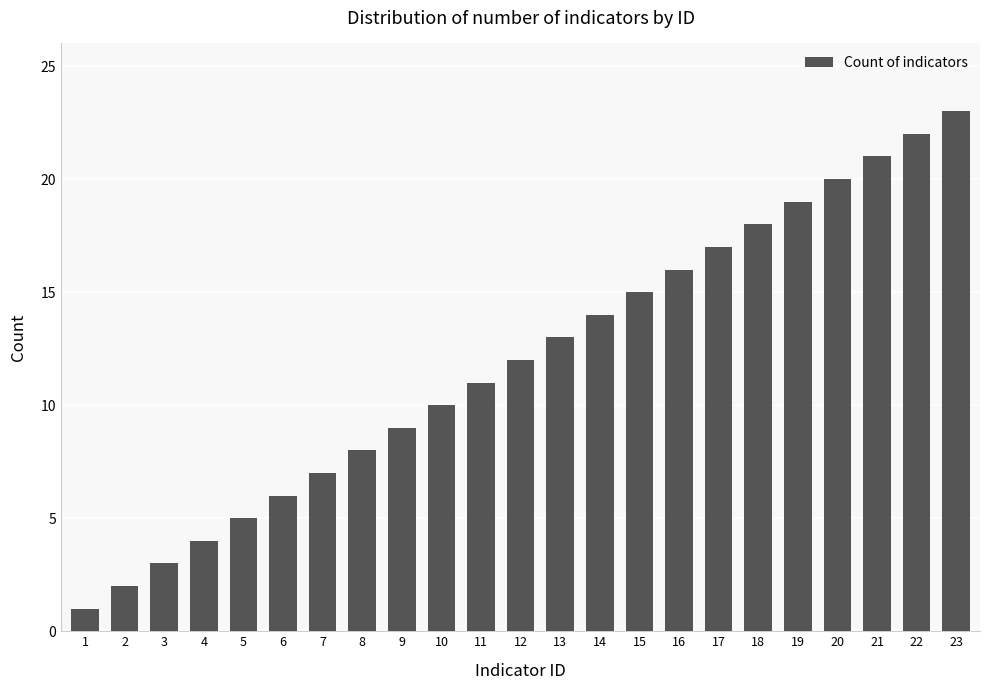

What is the maximum value shown in the chart?

23